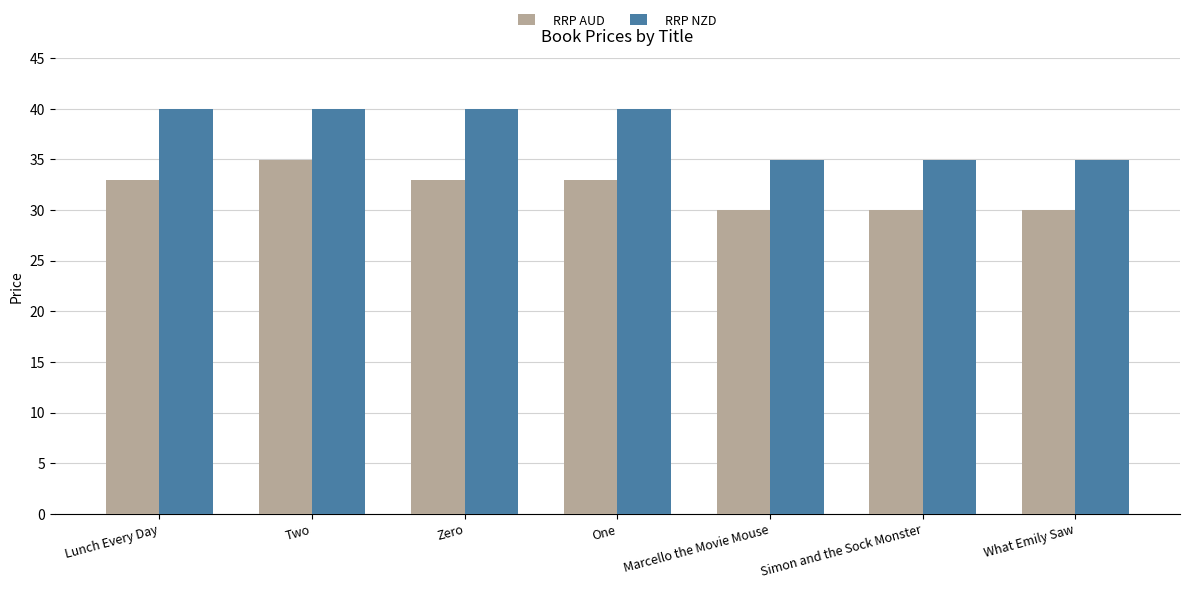

What position from the left is What Emily Saw?

7